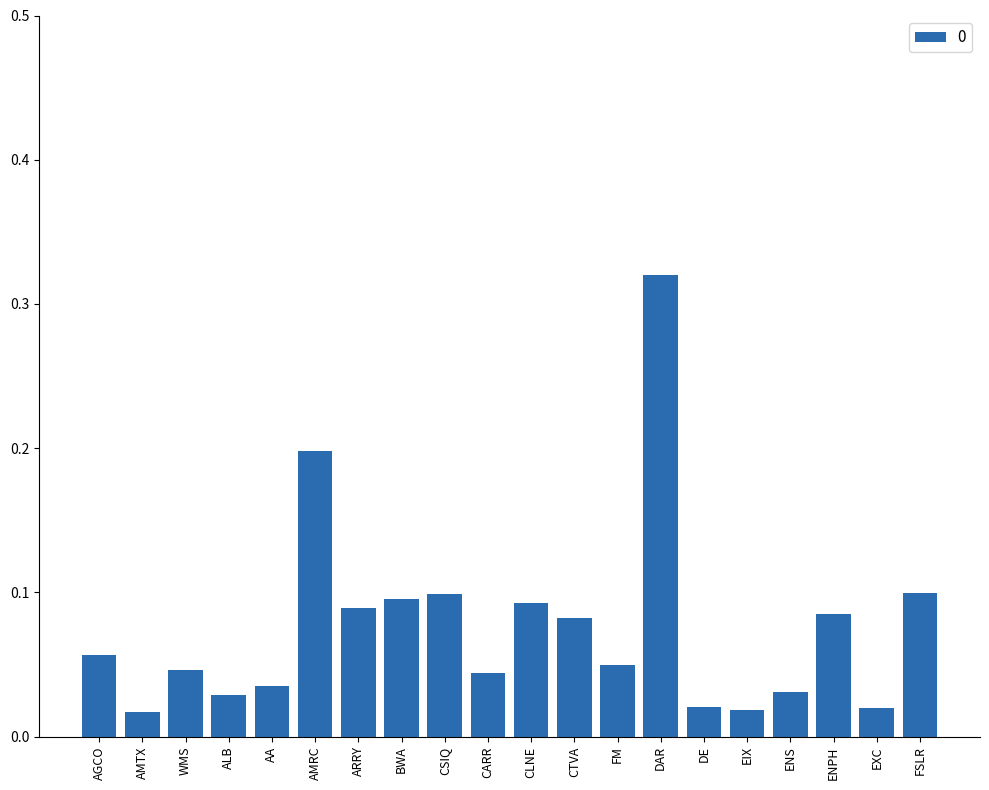

What position from the left is WMS?

3